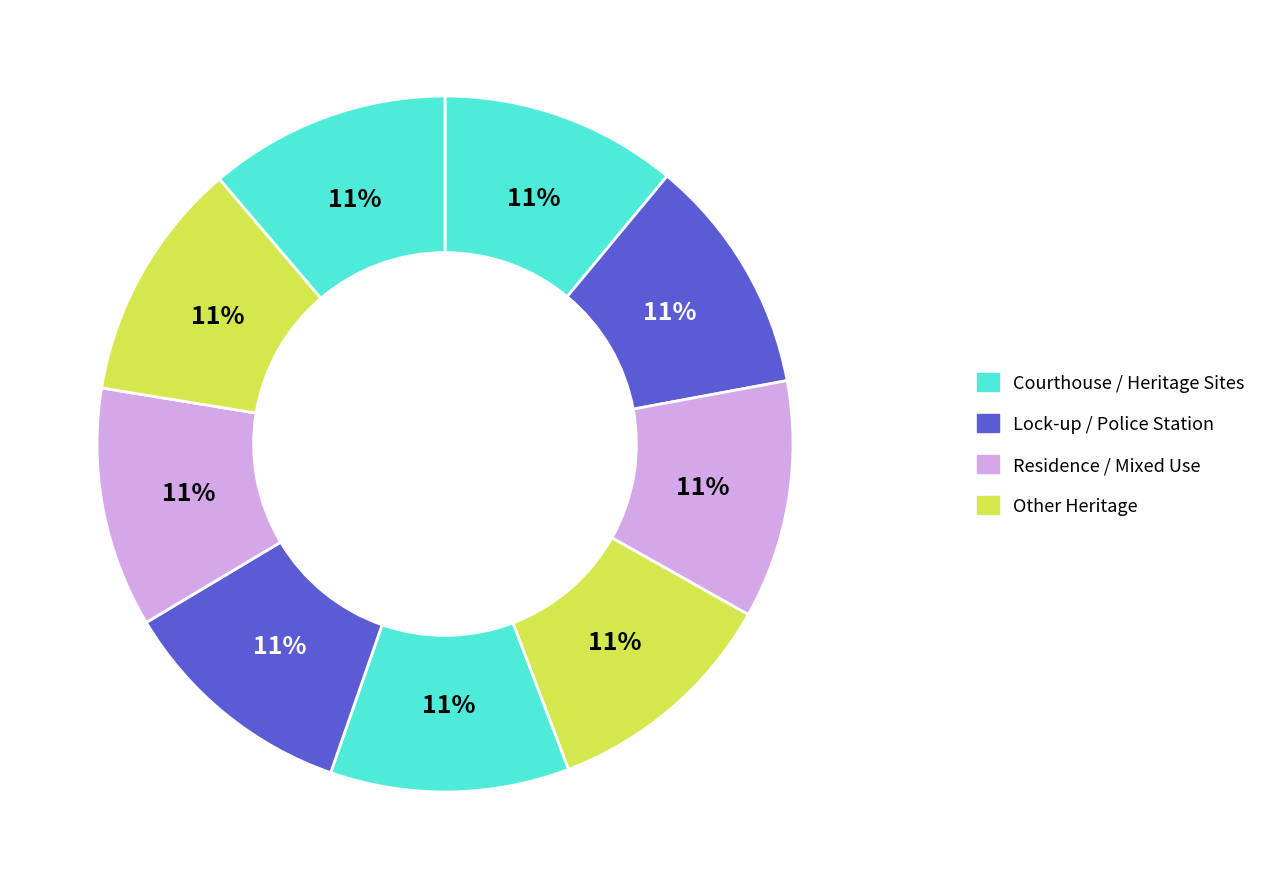

How many segments does this pie chart have?

9